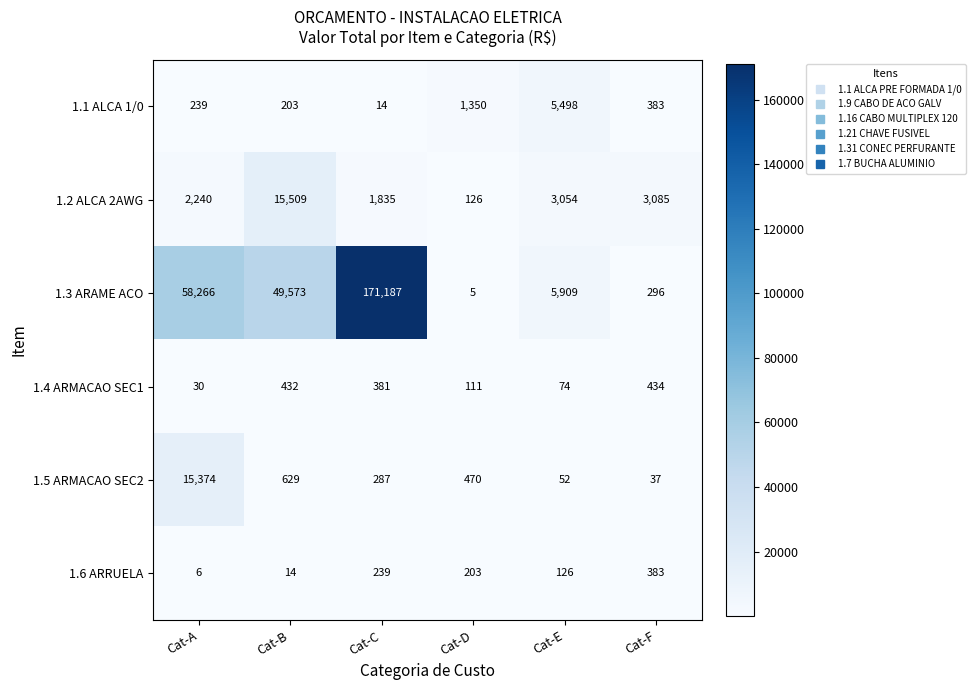

What is the maximum value shown in the chart?

171187